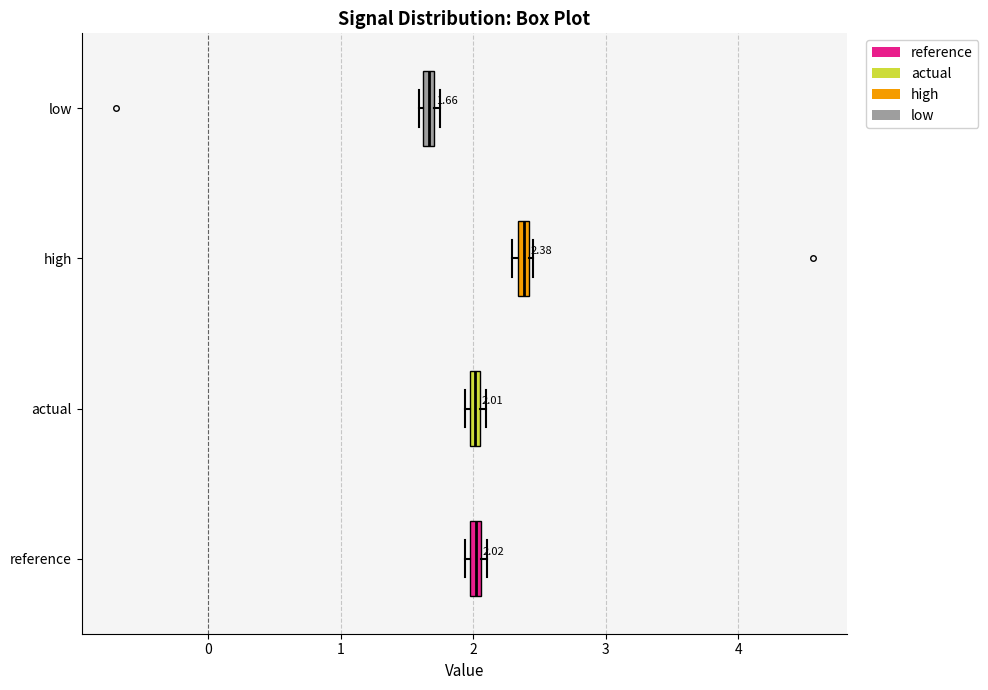

Which box's median line is the furthest to the left?

low